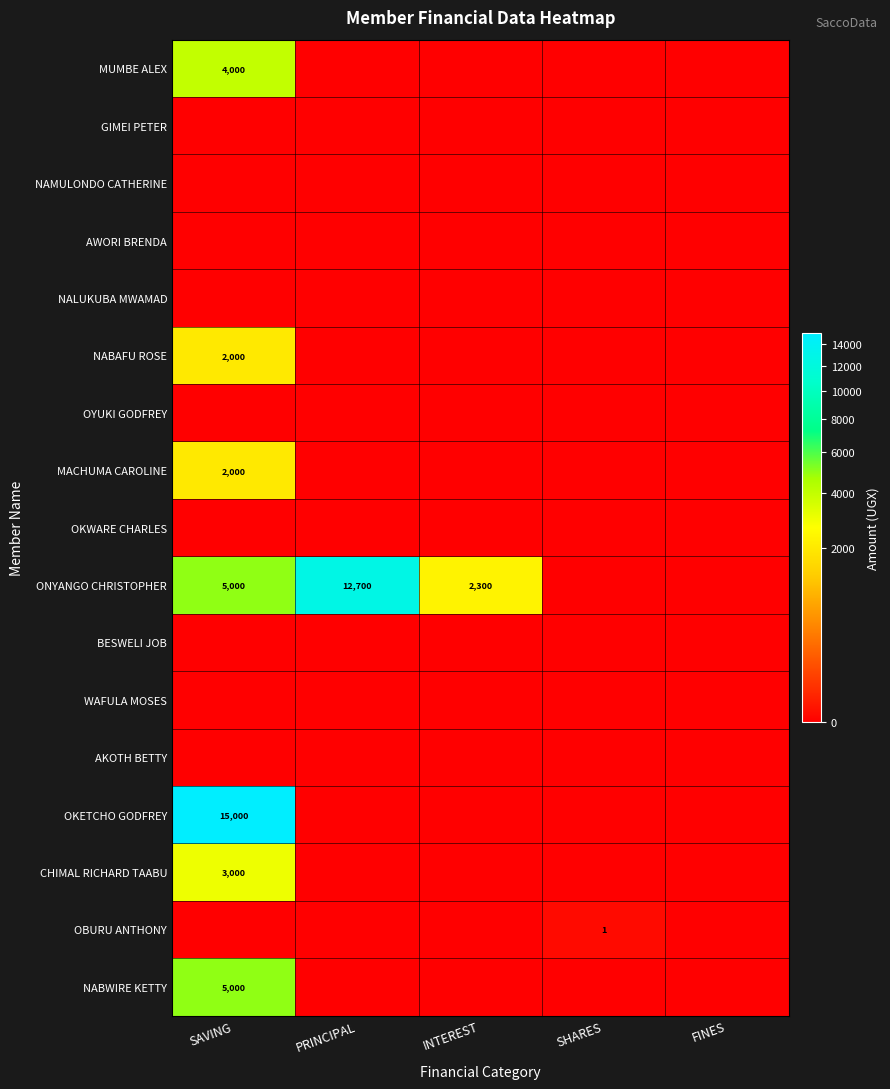

What is the total value across all series at SAVING?

36000